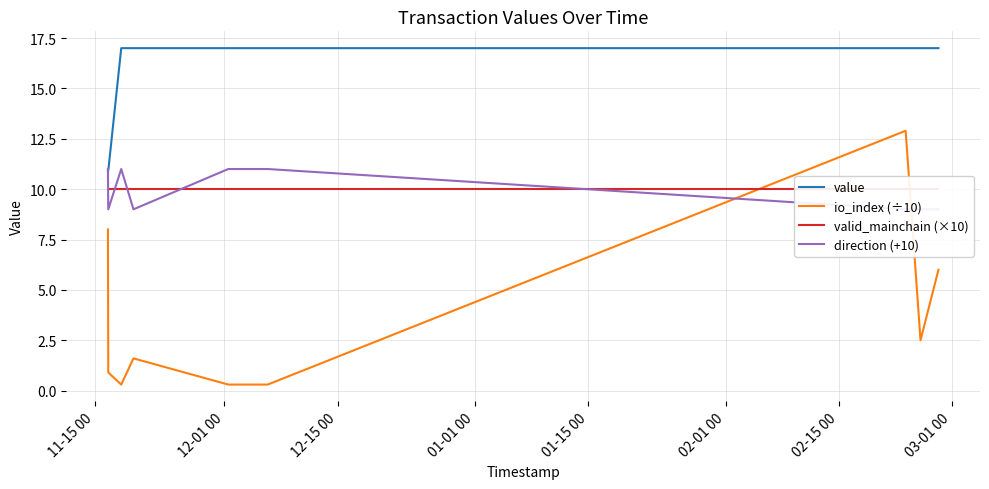

True or false: direction (+10) and io_index (÷10) cross at least once.

True